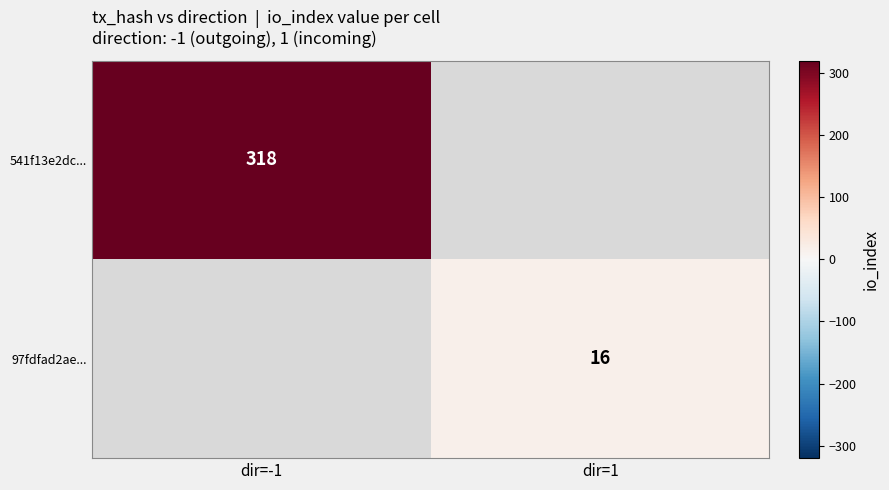

How many series are shown in this chart?

2